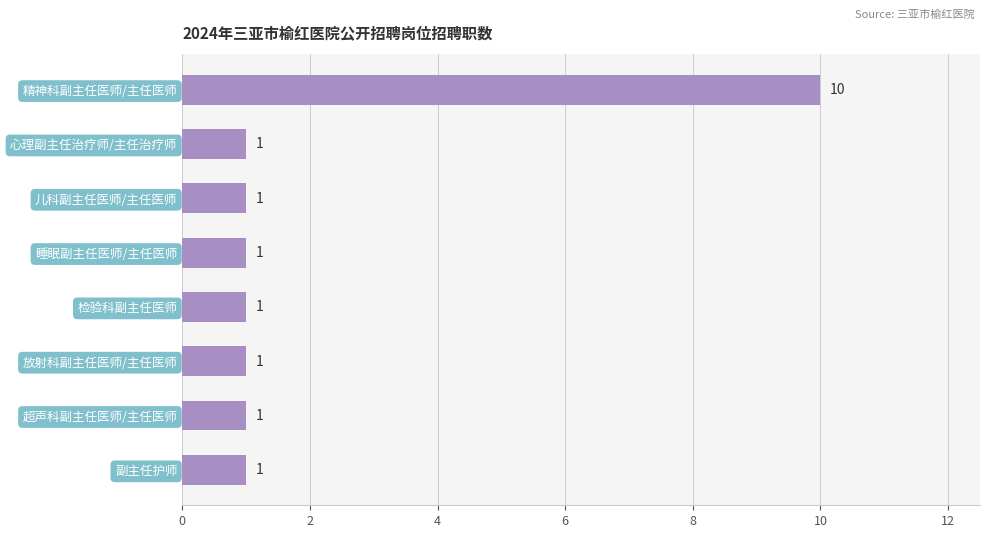

Reading top to bottom, extract all data points from this chart.

精神科副主任医师/主任医师=10	心理副主任治疗师/主任治疗师=1	儿科副主任医师/主任医师=1	睡眠副主任医师/主任医师=1	检验科副主任医师=1	放射科副主任医师/主任医师=1	超声科副主任医师/主任医师=1	副主任护师=1